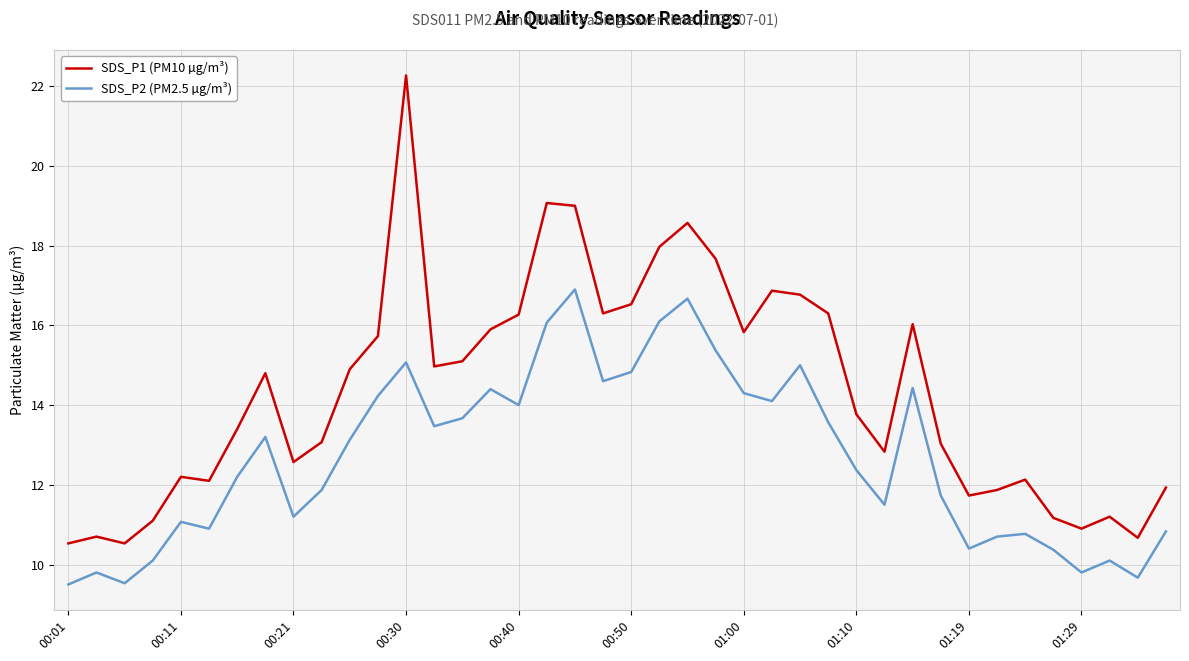

Which series has the largest total across all categories?

SDS_P1 (PM10 µg/m³)